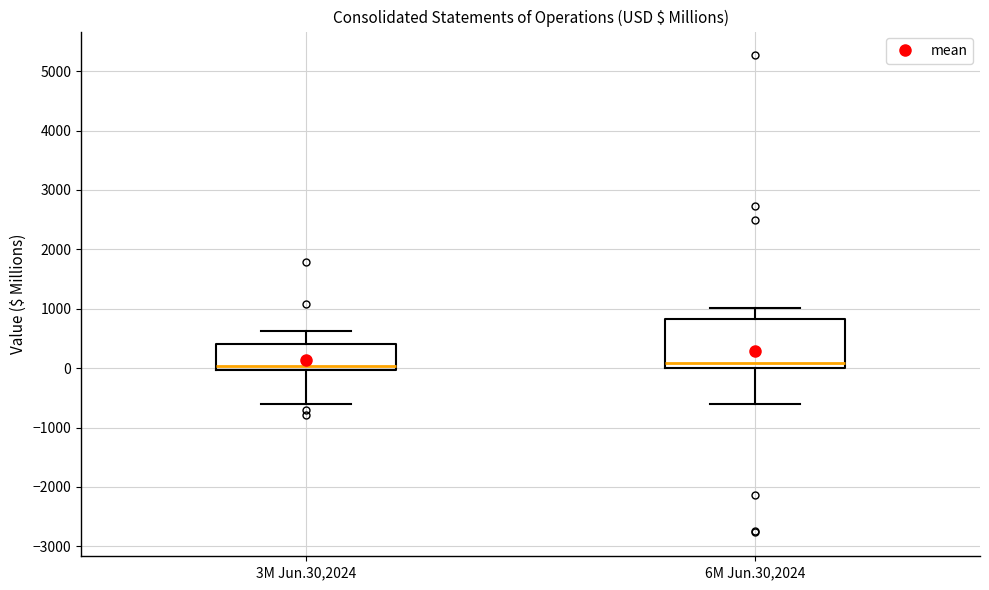

Reading left to right, read every box against the y-axis: the position of its median line, the range the box covers, and the ends of its whiskers. The values are not printed on the chart, so give them approximately, as read against the axis.

3M Jun.30,2024: median 0 (just above the box's lower edge), box 0 to 400, whiskers -600 to 600
6M Jun.30,2024: median 100, box 0 to 800, whiskers -600 to 1000